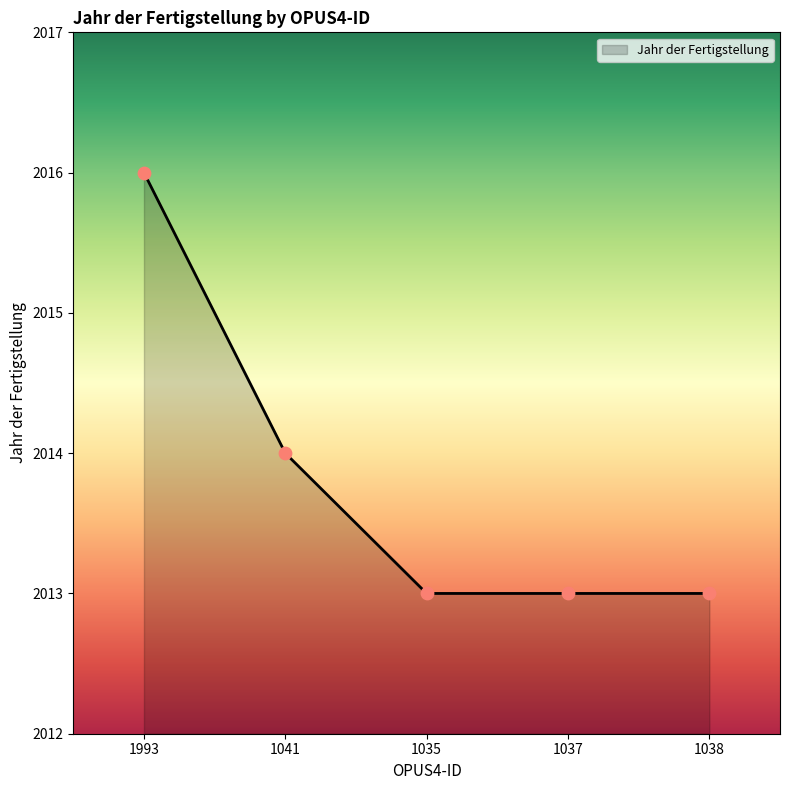

Approximately how many times larger is the value at 1041 compared to 1035?

1.0